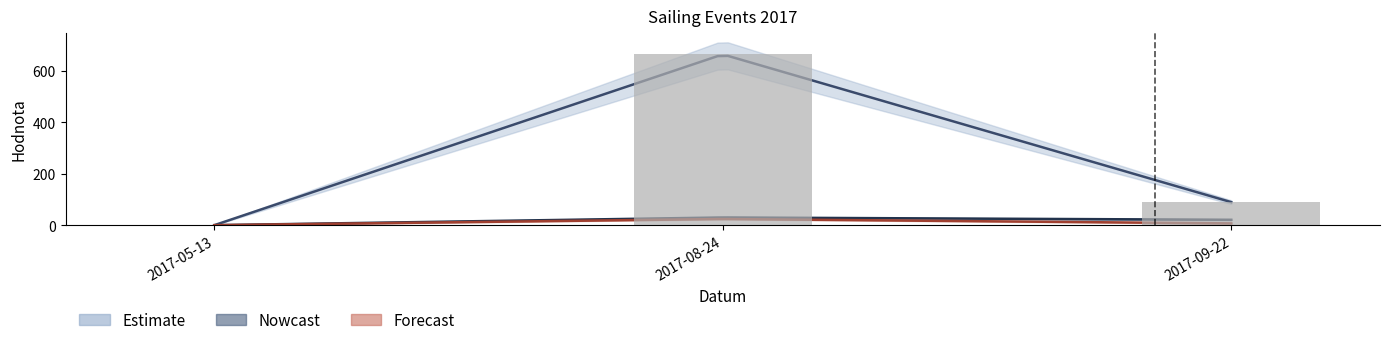

Is it true that the value at 2017-05-13 is 0.0?

True